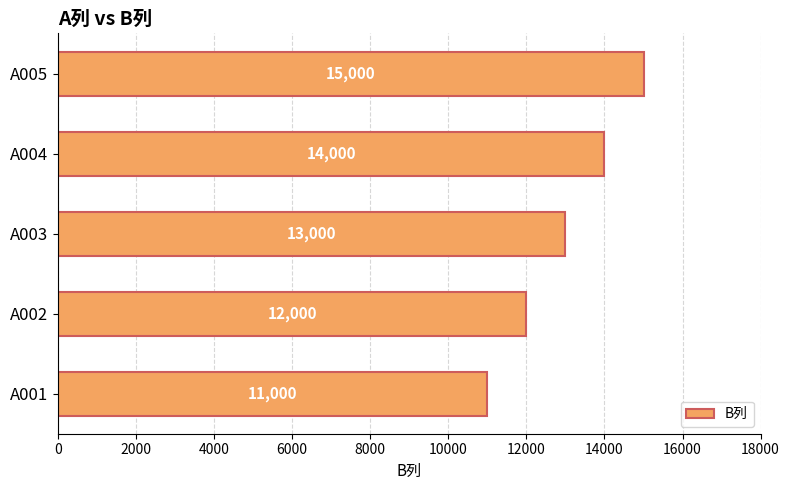

Which has a higher value, A004 or A001?

A004